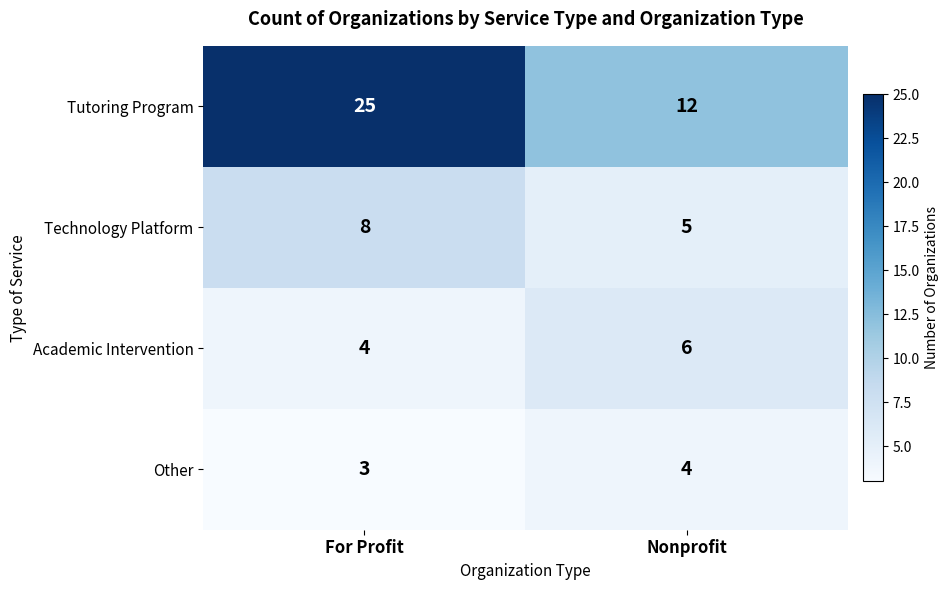

List the labels in order of Academic Intervention value, largest first.

Nonprofit, For Profit